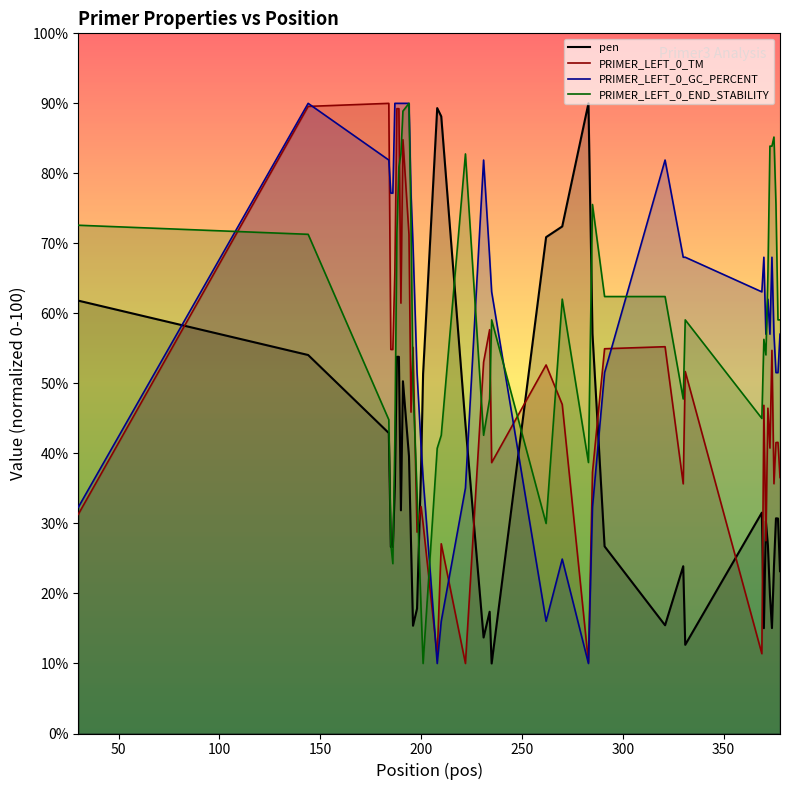

Is this an area chart (filled region under the line)?

No